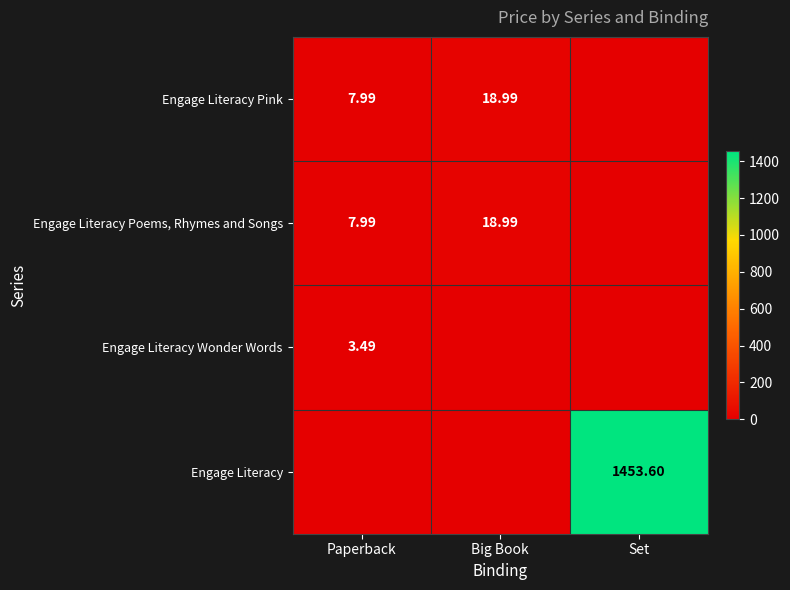

List the labels in order of Engage Literacy value, smallest first.

Paperback, Big Book, Set